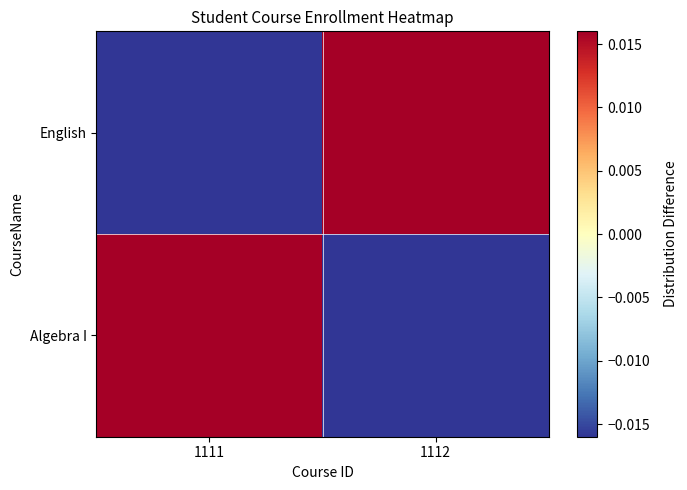

What is the spread (max minus min) of values at 1112?

0.5